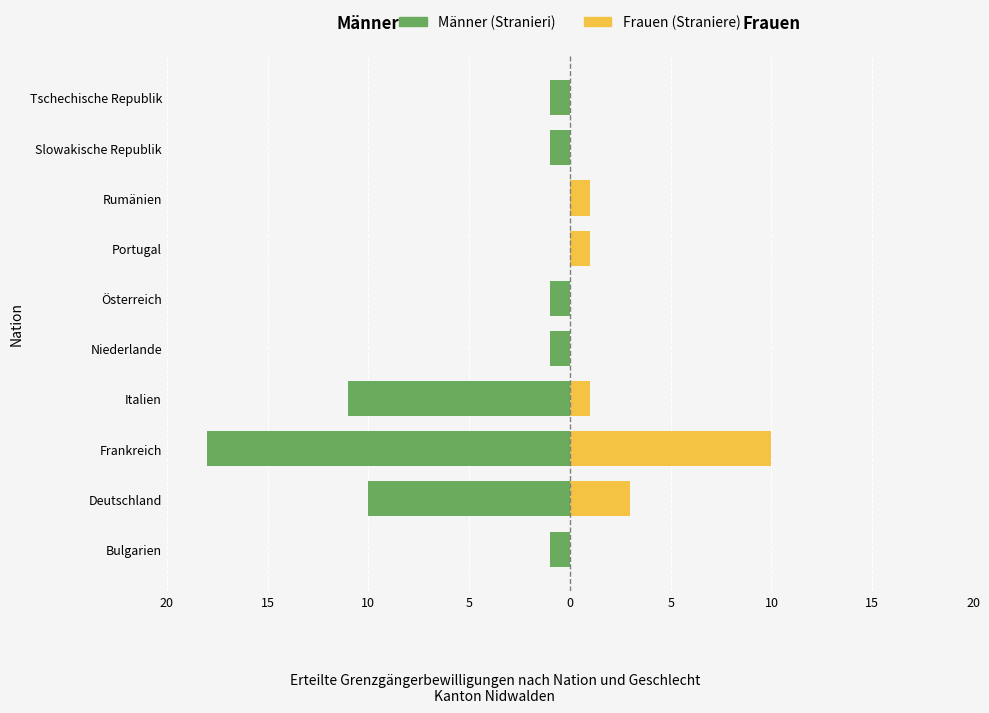

The Frauen series shows 0 at Niederlande. True or false?

True